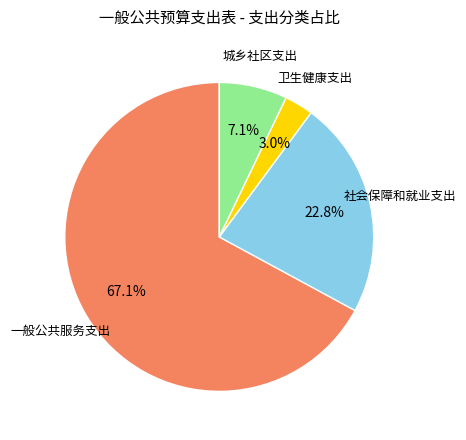

Is there a majority slice in this chart?

Yes